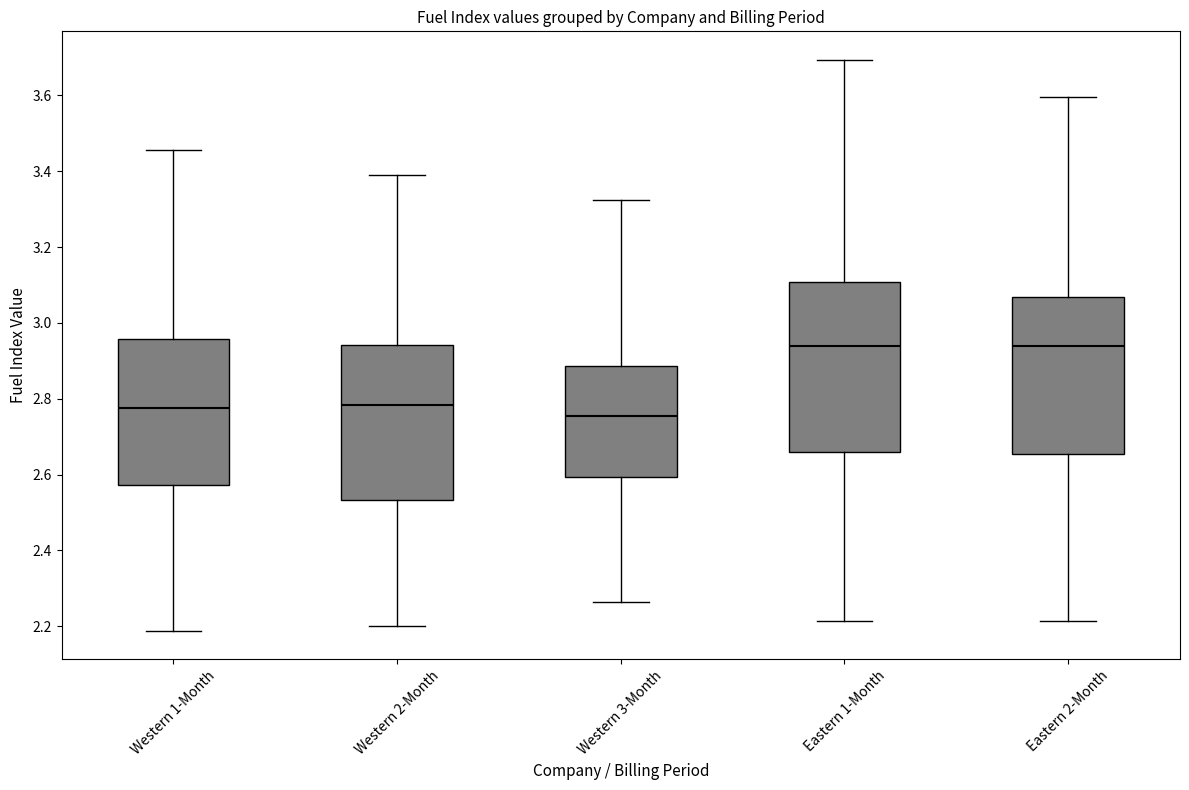

Which box's median line is the lowest?

Western 3-Month